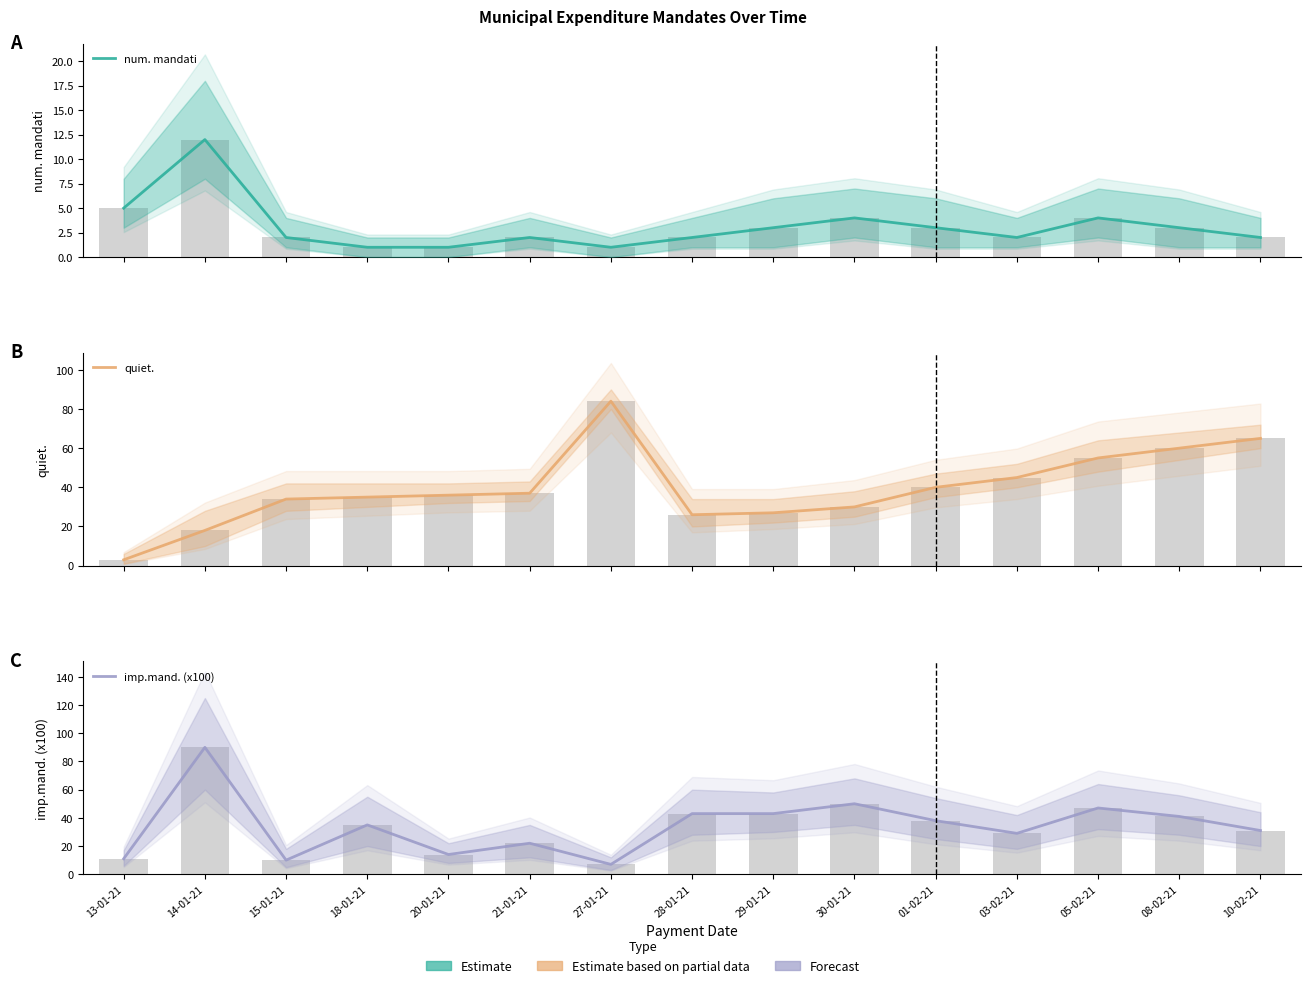

Rank the categories by num. mandati value from highest to lowest.

14-01-21, 13-01-21, 30-01-21, 05-02-21, 29-01-21, 01-02-21, 08-02-21, 15-01-21, 21-01-21, 28-01-21, 03-02-21, 10-02-21, 18-01-21, 20-01-21, 27-01-21